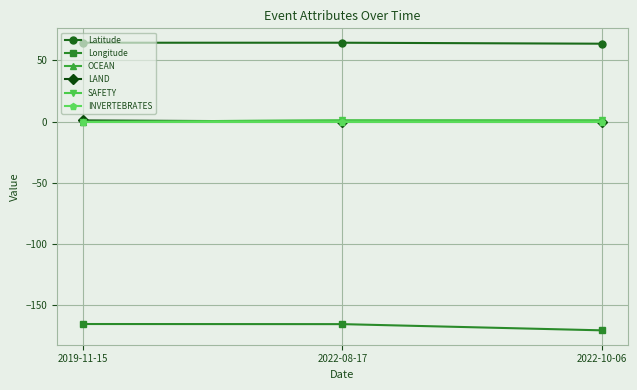

The value of Latitude at 2022-08-17 is 64.5. True or false?

True